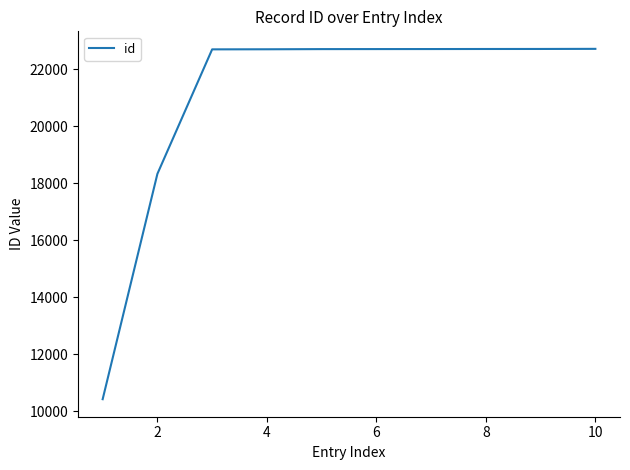

What is the minimum value shown in the chart?

10421